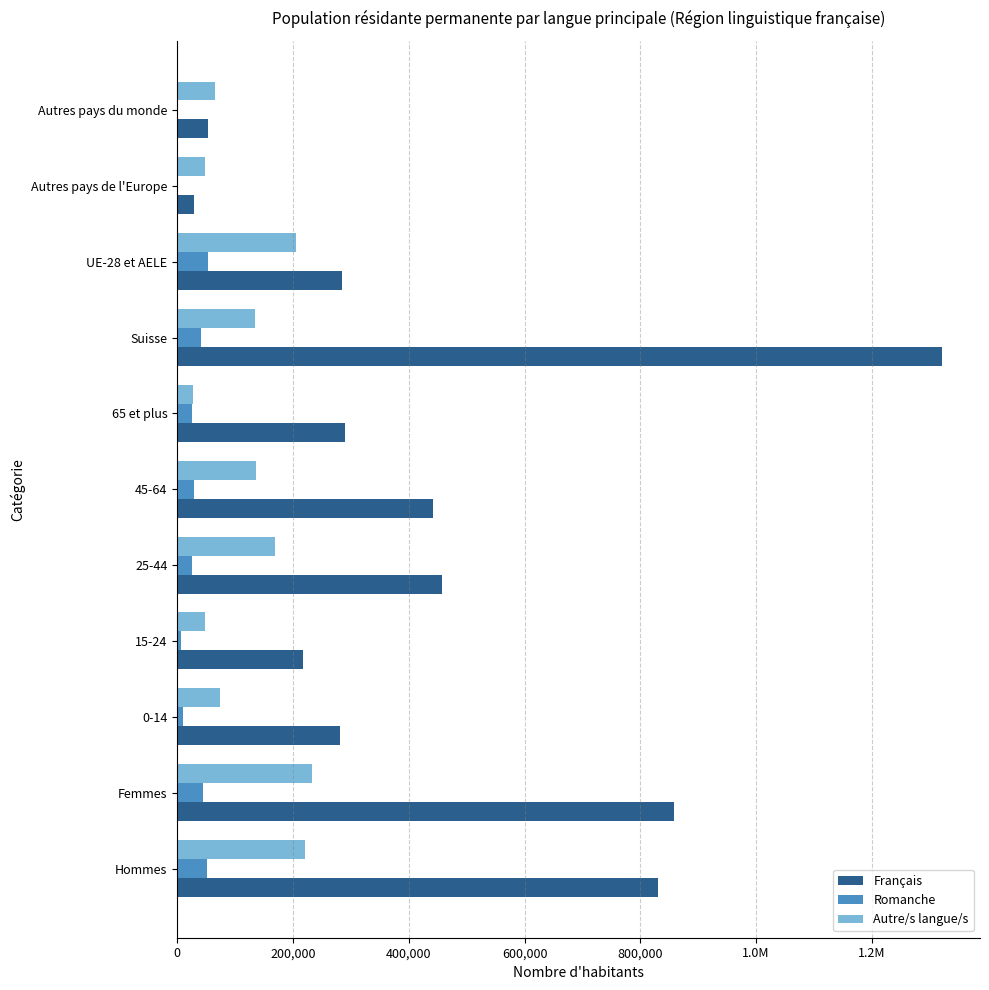

Which series has the largest total across all categories?

Français